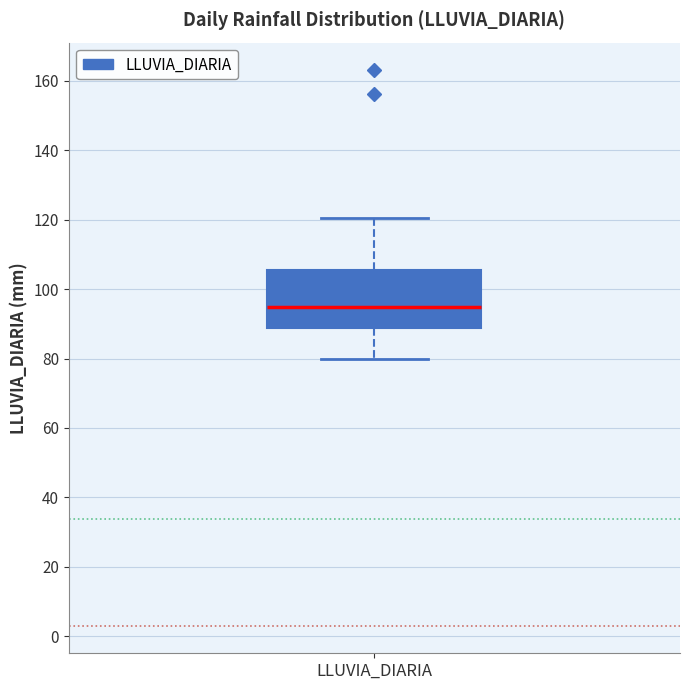

Transcribe this box plot: give where the median line is, the range the box spans, and where the two whiskers end, as read against the y-axis. The values are not printed on the chart, so give them approximately, as read against the axis.

median 94, box 88 to 106, whiskers 80 to 120